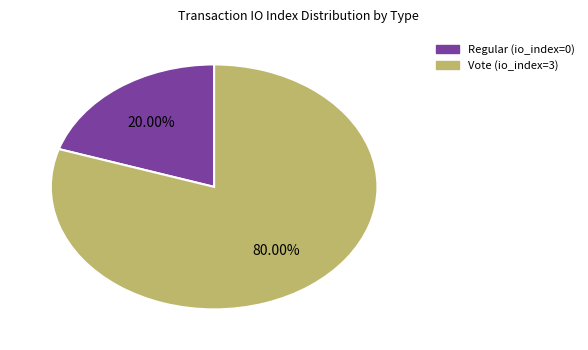

How many segments does this pie chart have?

2